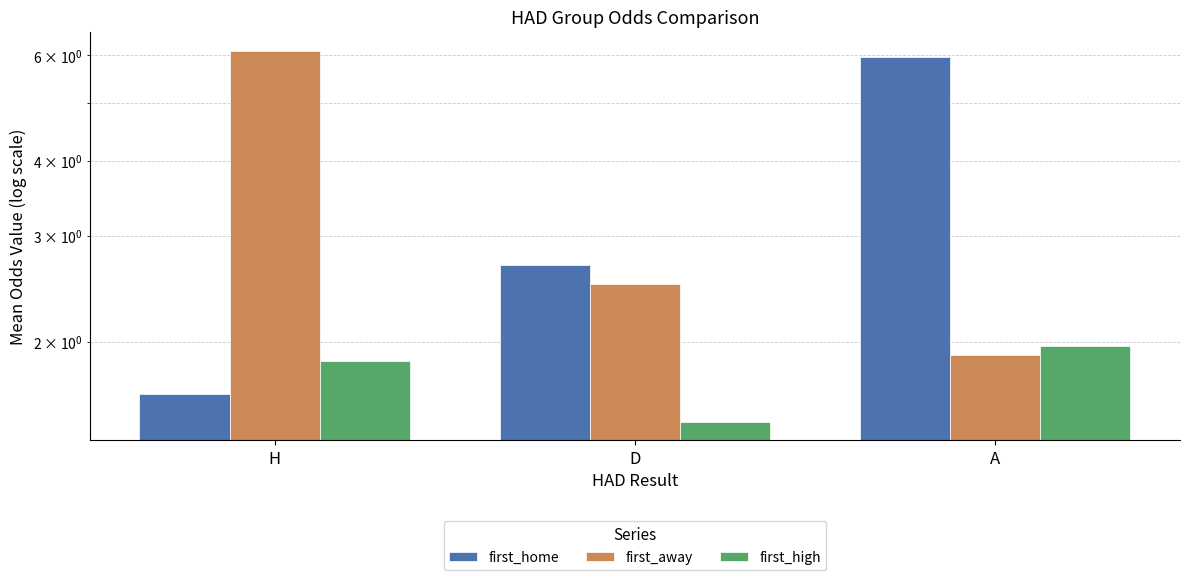

Which has a higher value, D or H?

D